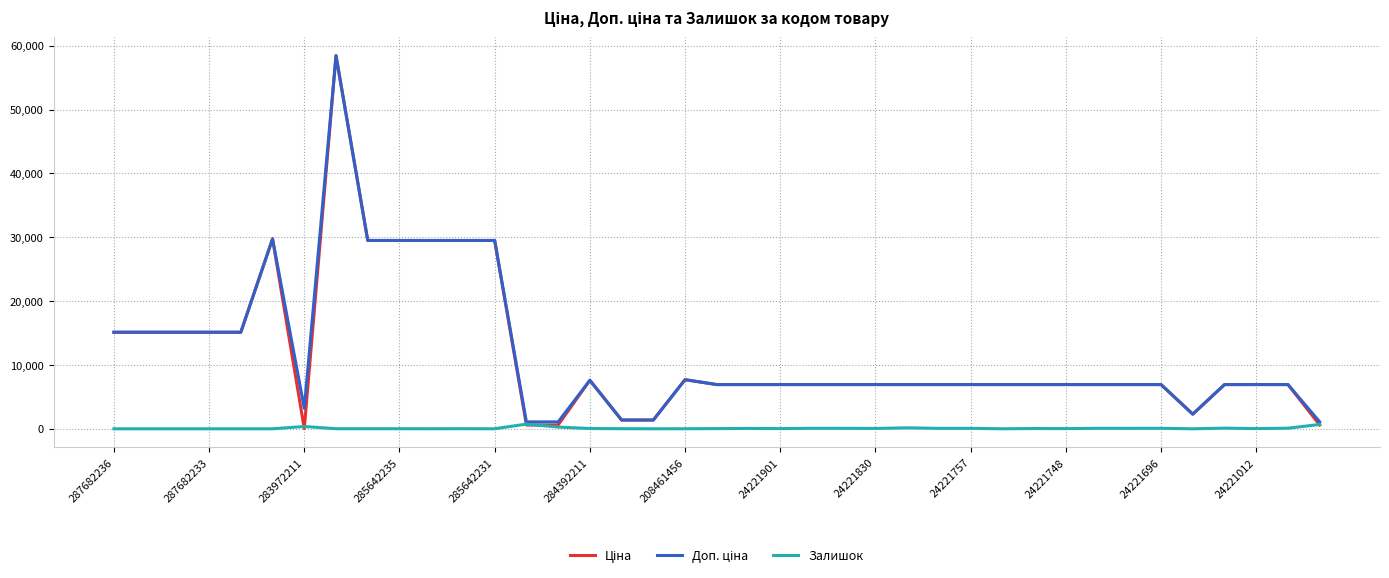

What is the maximum value shown in the chart?

58426.5